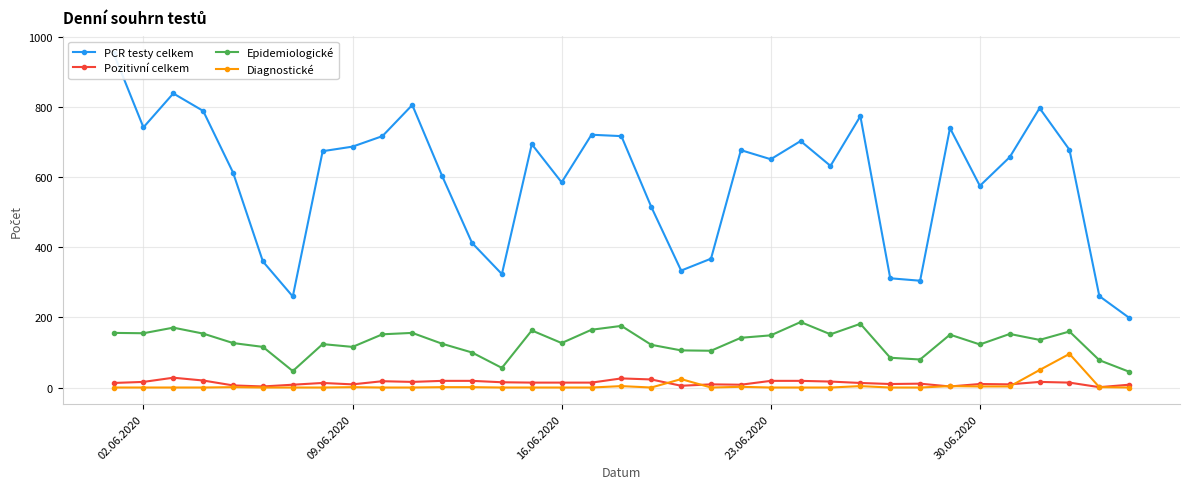

What is the maximum value for Pozitivní celkem?

28